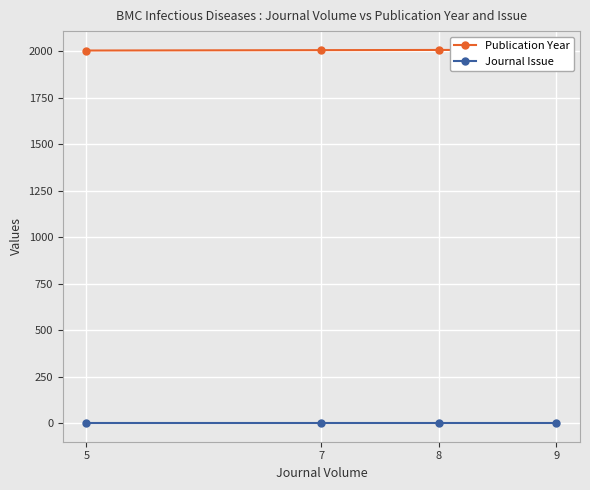

List the series in order of their overall mean, lowest first.

Journal Issue, Publication Year